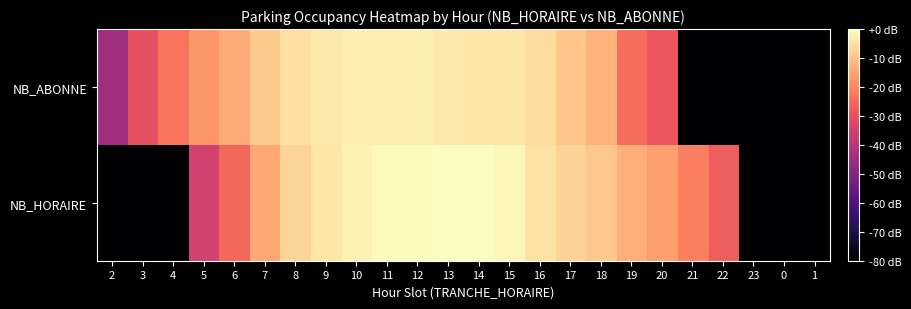

Rank the series by their maximum value, from lowest to highest.

NB_ABONNE, NB_HORAIRE